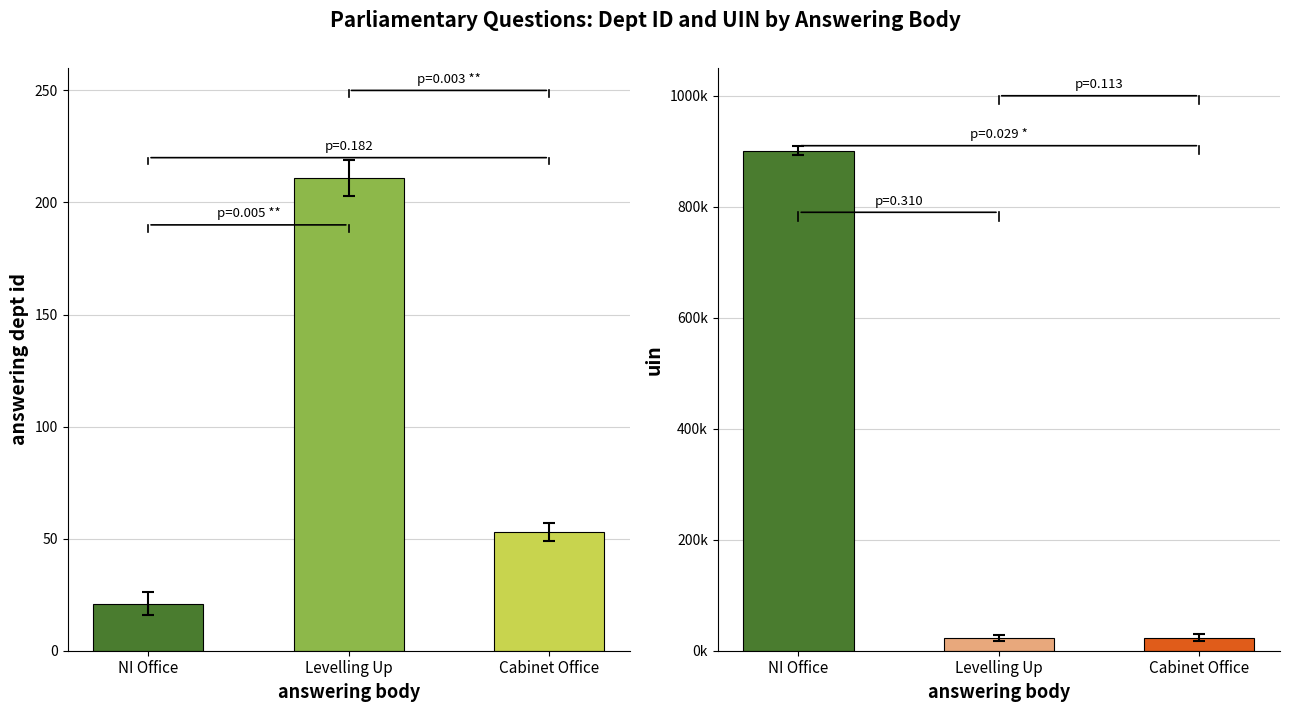

Rank the categories by uin value from lowest to highest.

Levelling Up, Cabinet Office, NI Office